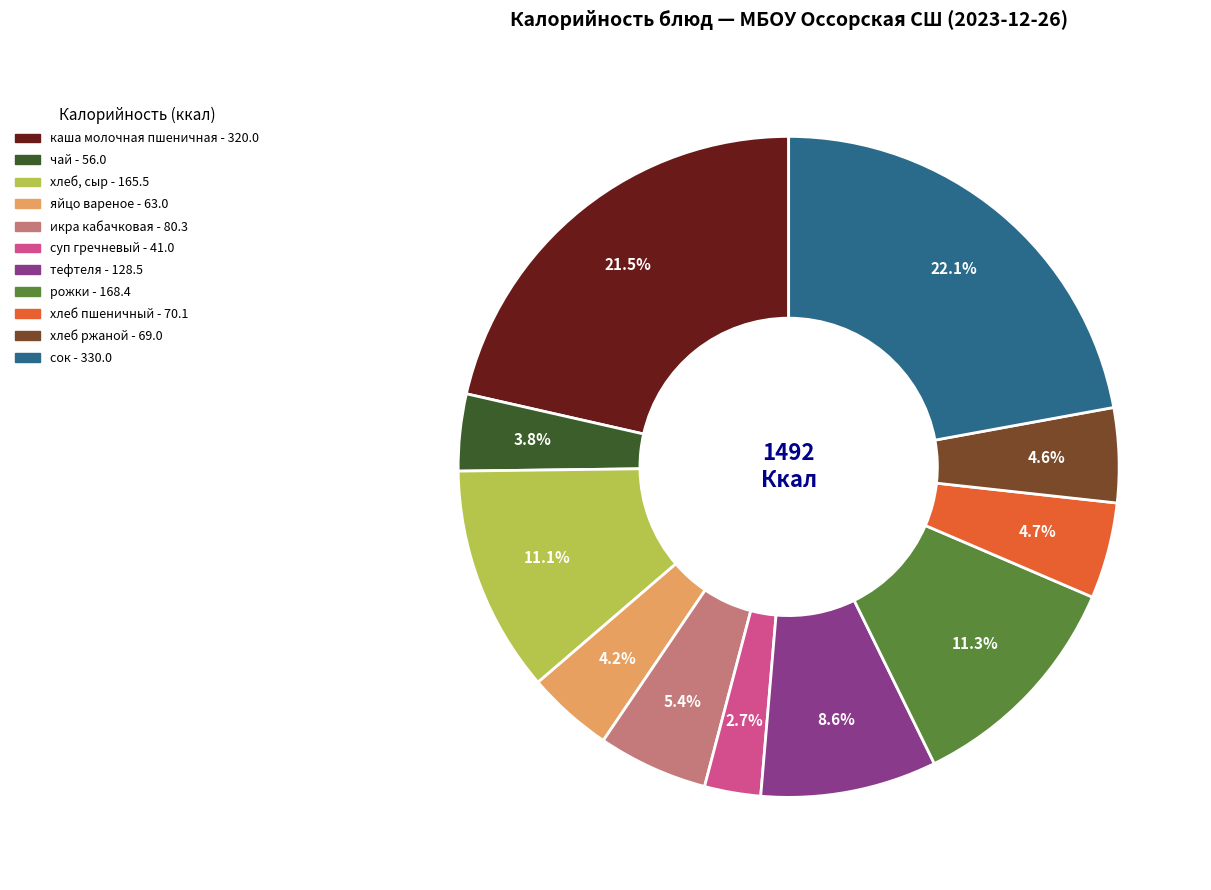

Combined, what portion of the pie is сок and хлеб пшеничный?

26.8%